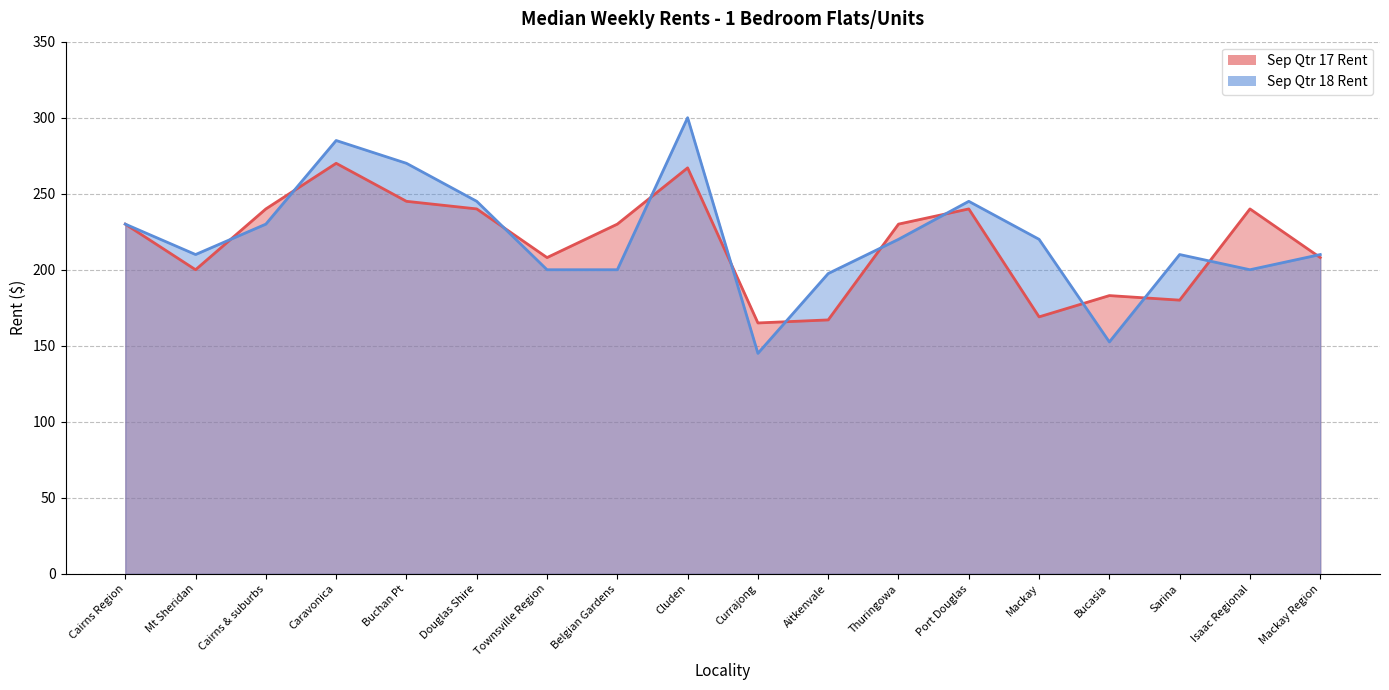

What is the maximum value shown in the chart?

300.0